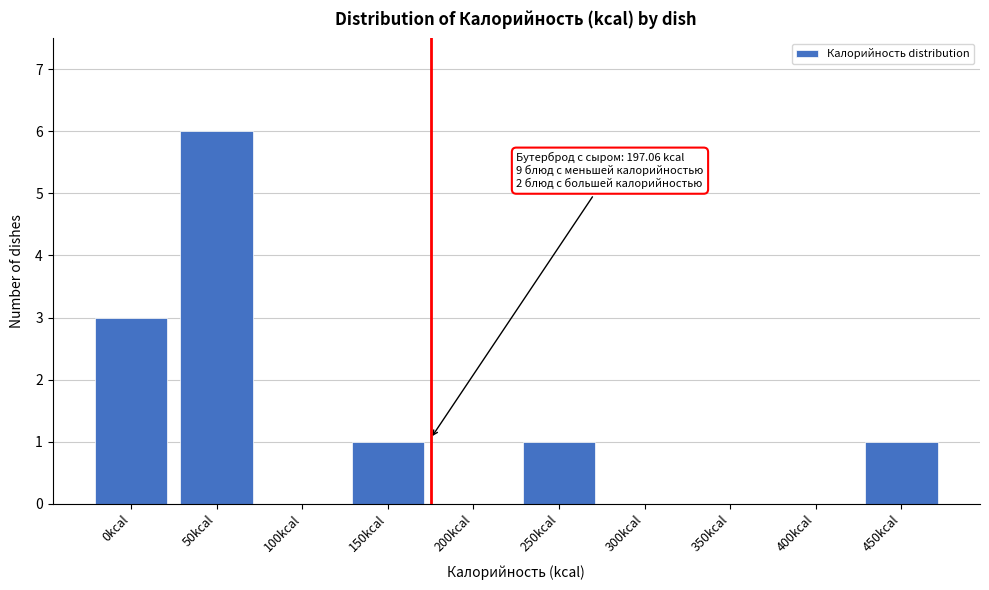

Reading left to right, what are all the values shown in this chart?

0kcal=3	50kcal=6	100kcal=0	150kcal=1	200kcal=0	250kcal=1	300kcal=0	350kcal=0	400kcal=0	450kcal=1